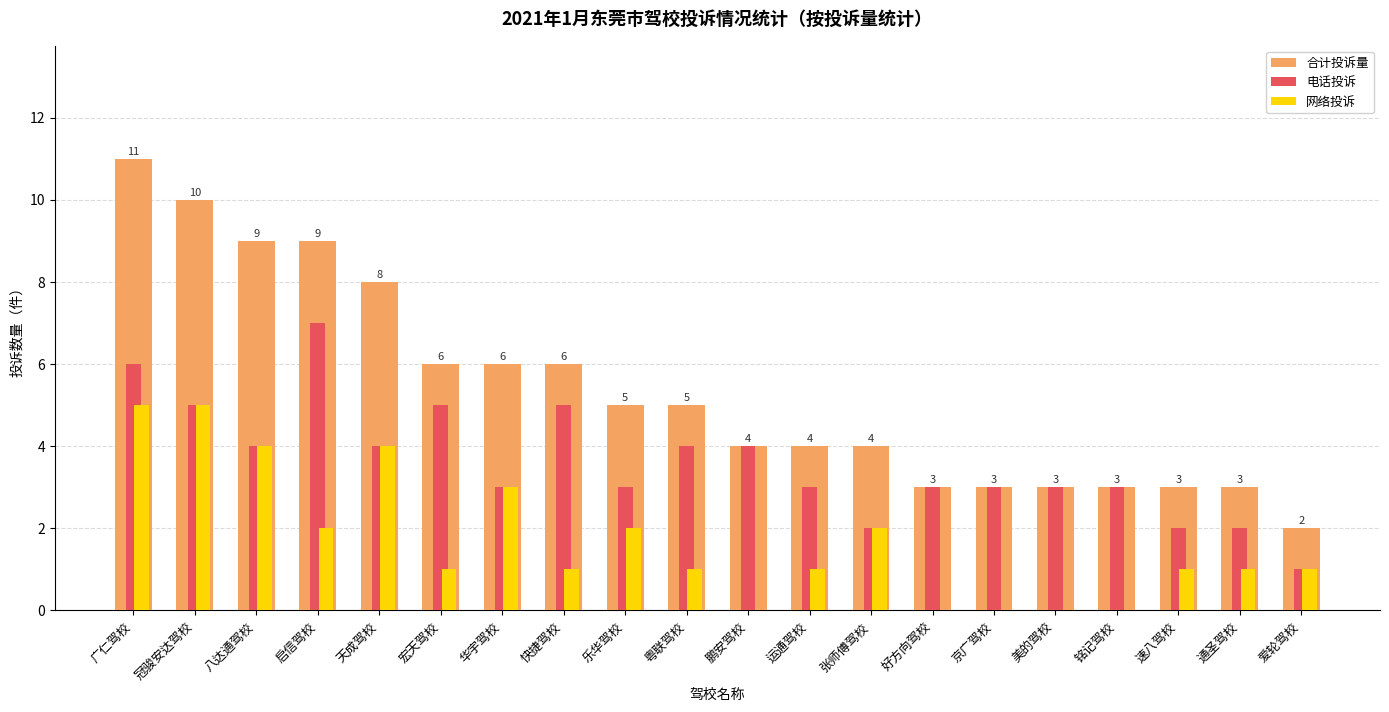

Reading left to right, extract all data points from this chart.

合计投诉量: 11	10	9	9	8	6	6	6	5	5	4	4	4	3	3	3	3	3	3	2
电话投诉: 6	5	4	7	4	5	3	5	3	4	4	3	2	3	3	3	3	2	2	1
网络投诉: 5	5	4	2	4	1	3	1	2	1	0	1	2	0	0	0	0	1	1	1